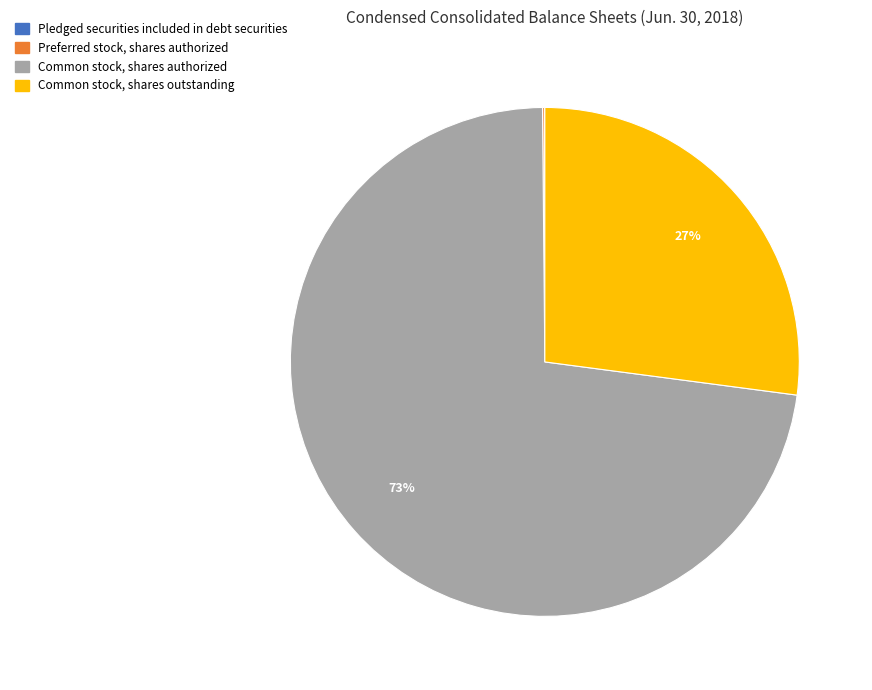

Which slice is the largest?

Common stock, shares authorized